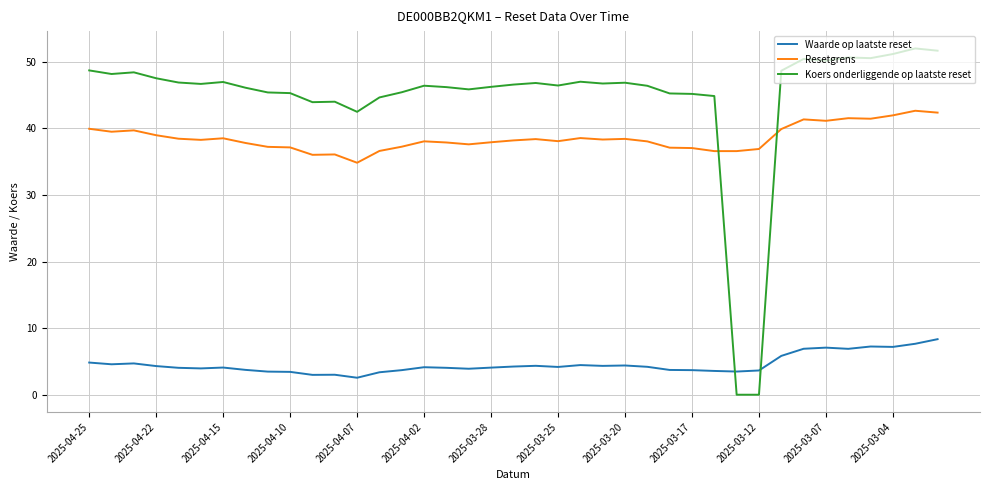

Which series has the largest range (max minus min)?

Koers onderliggende op laatste reset